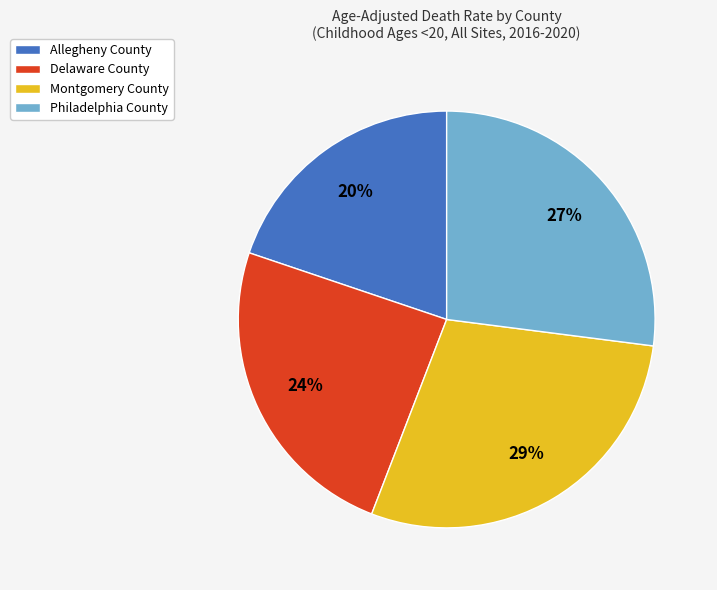

What percentage is the Philadelphia County slice, to the nearest percent?

27%